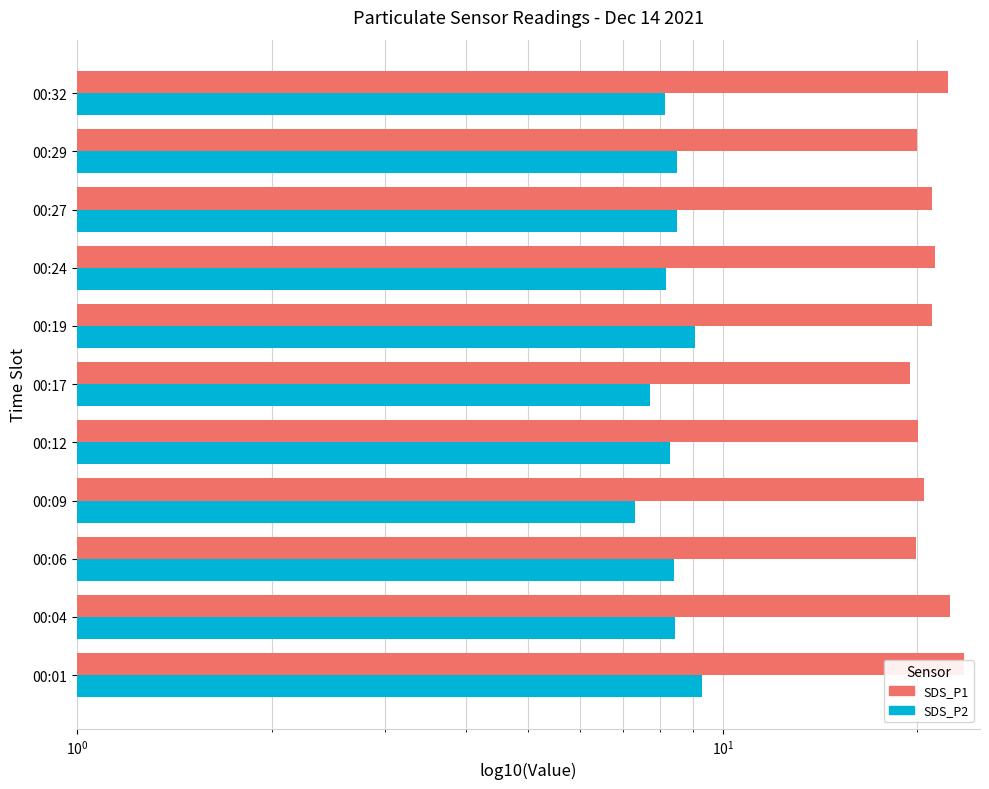

Which series has the widest spread of values?

SDS_P1